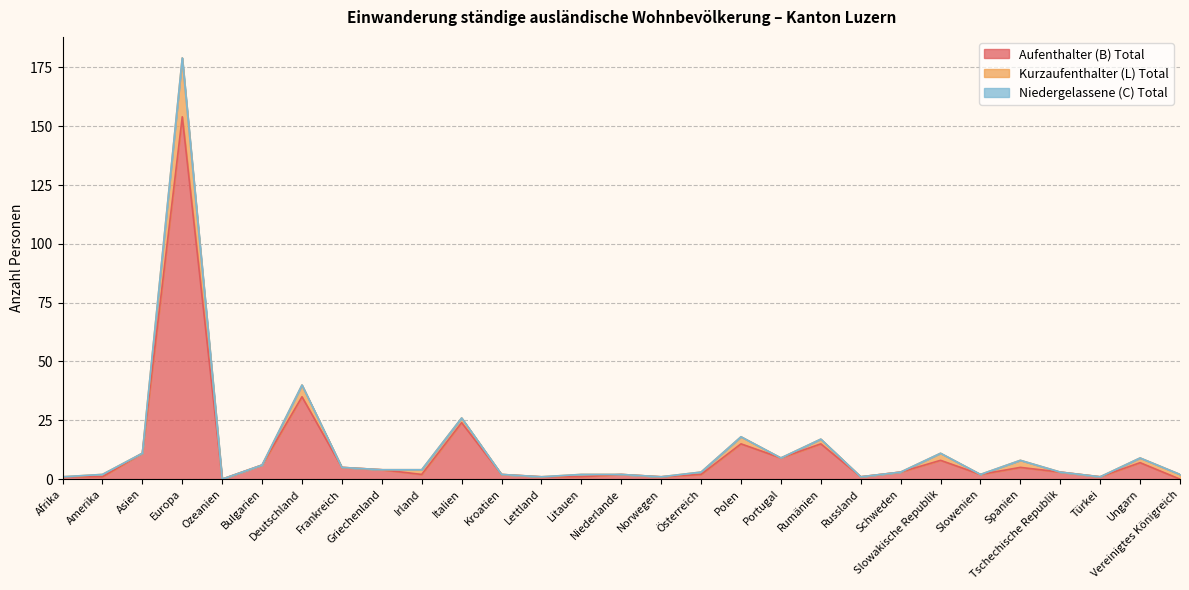

What is the greatest value displayed?

179